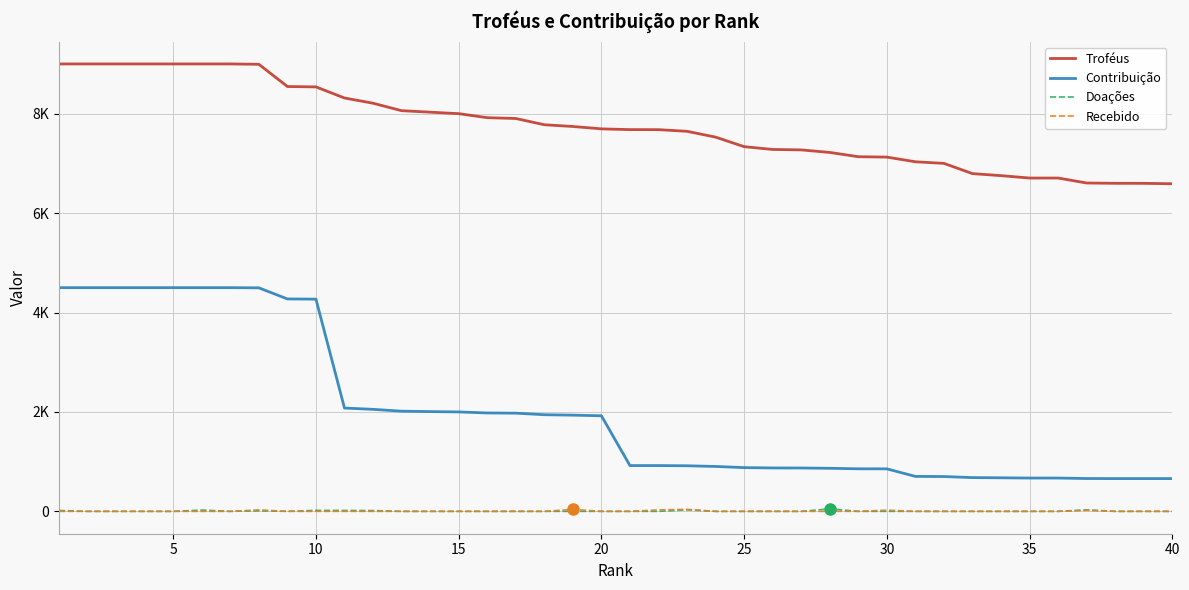

What are all the series names shown in the legend?

Troféus, Contribuição, Doações, Recebido